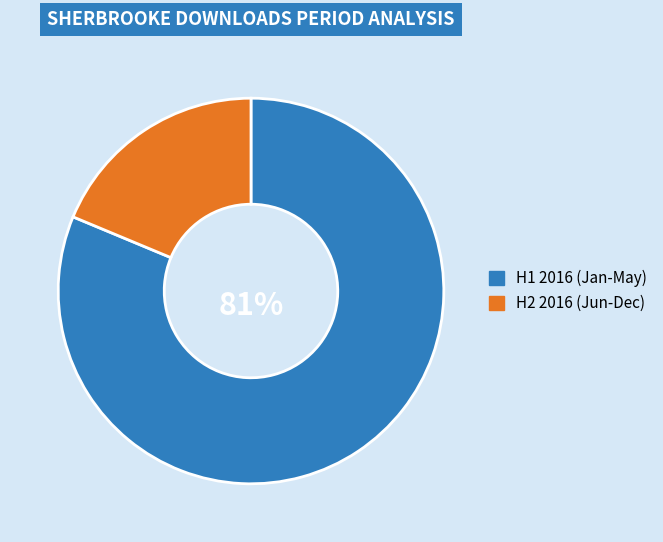

Rank the categories by value from lowest to highest.

H2 2016 (Jun-Dec), H1 2016 (Jan-May)